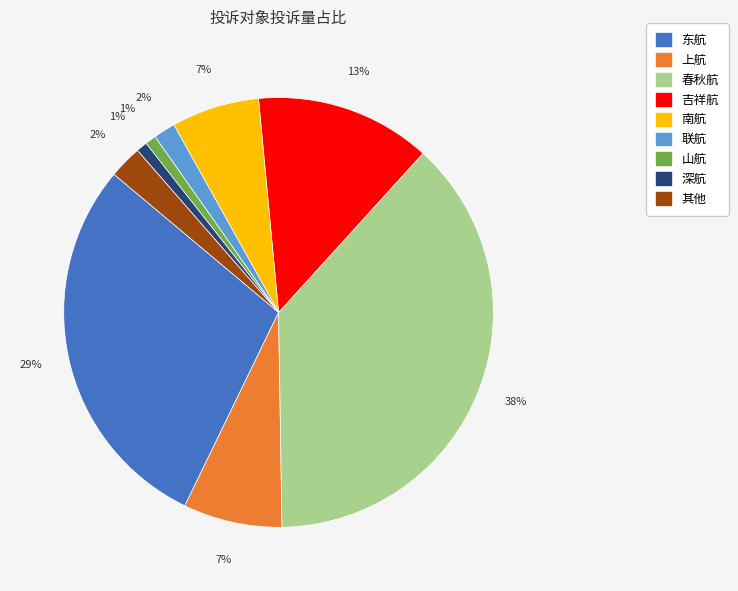

Count the number of slices in the pie.

9